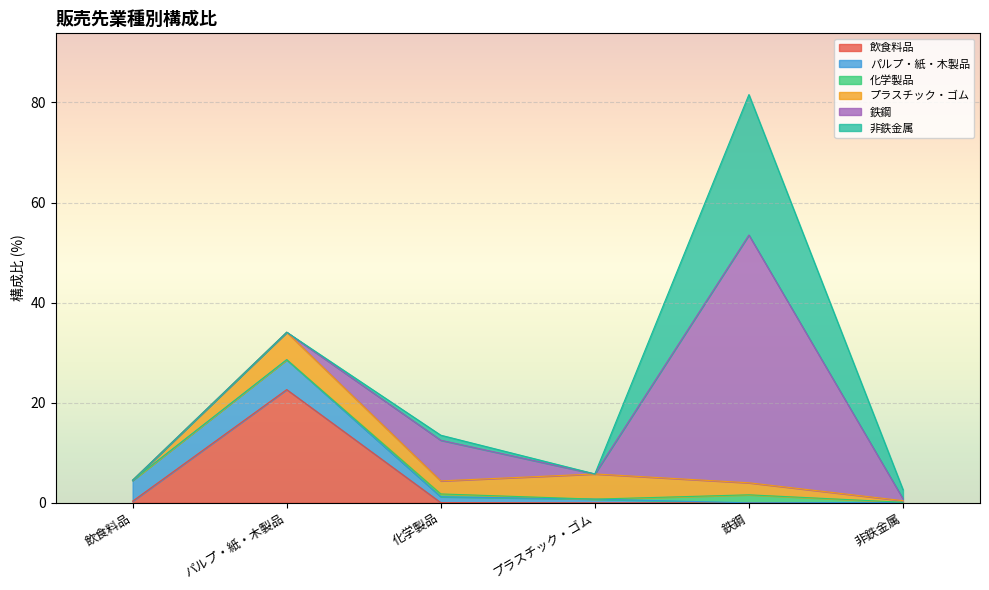

How many lines are shown in the chart?

6